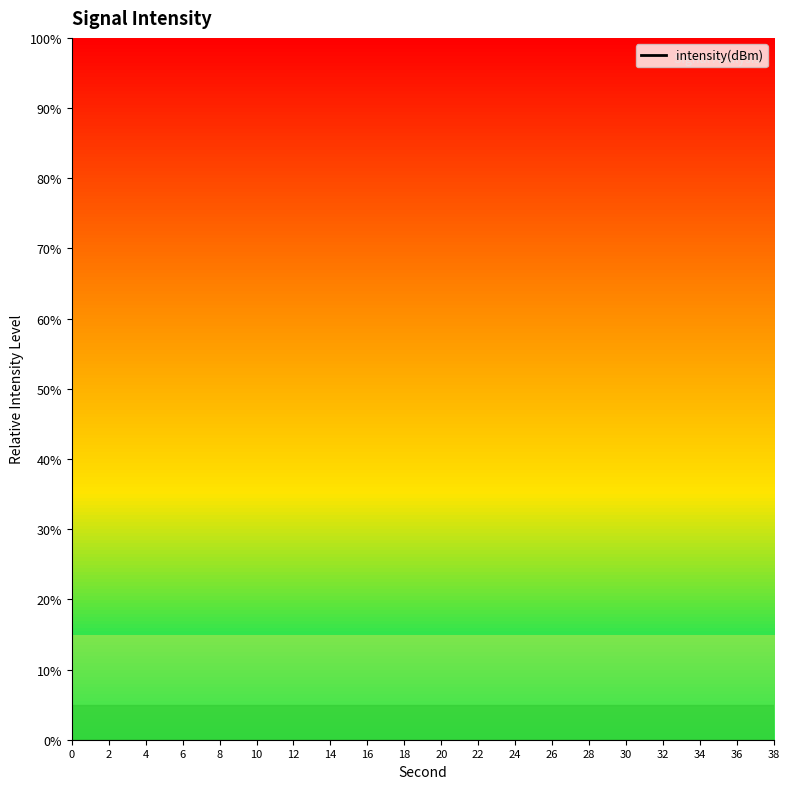

At which label is the value closest to -49?

2